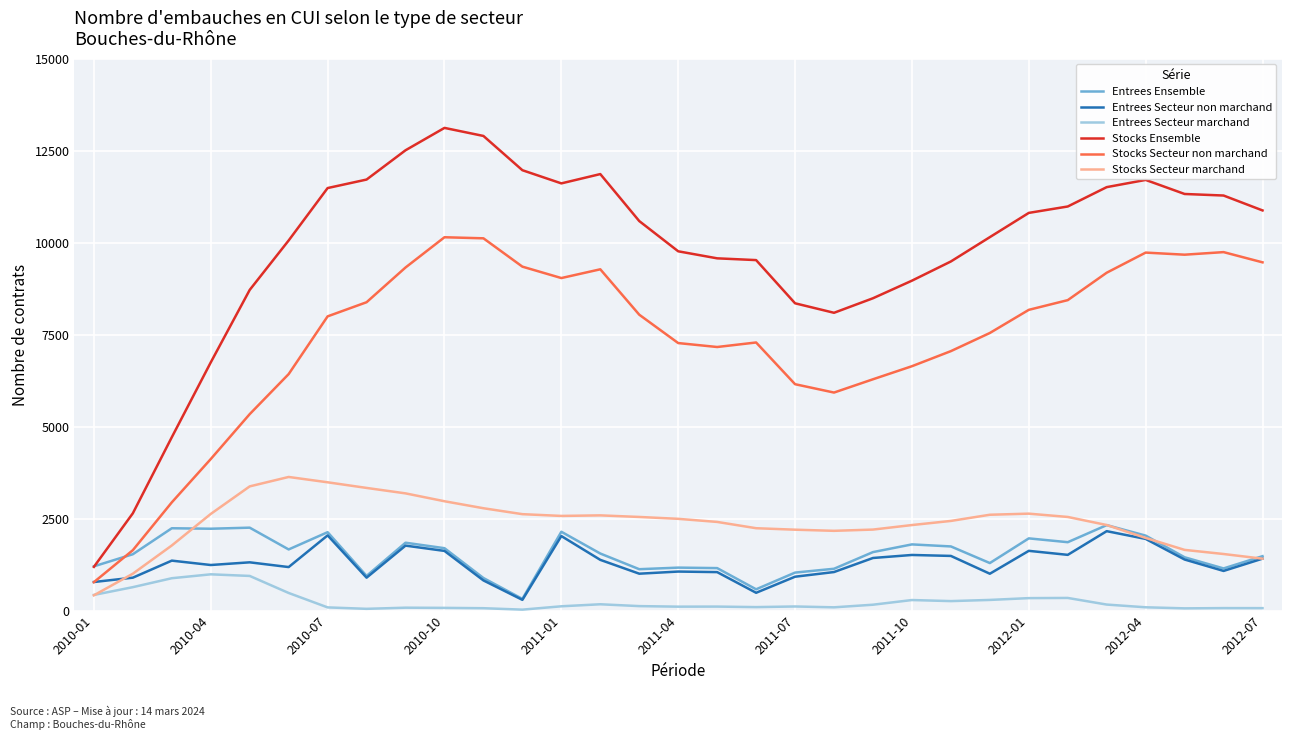

What is the greatest value displayed?

13119